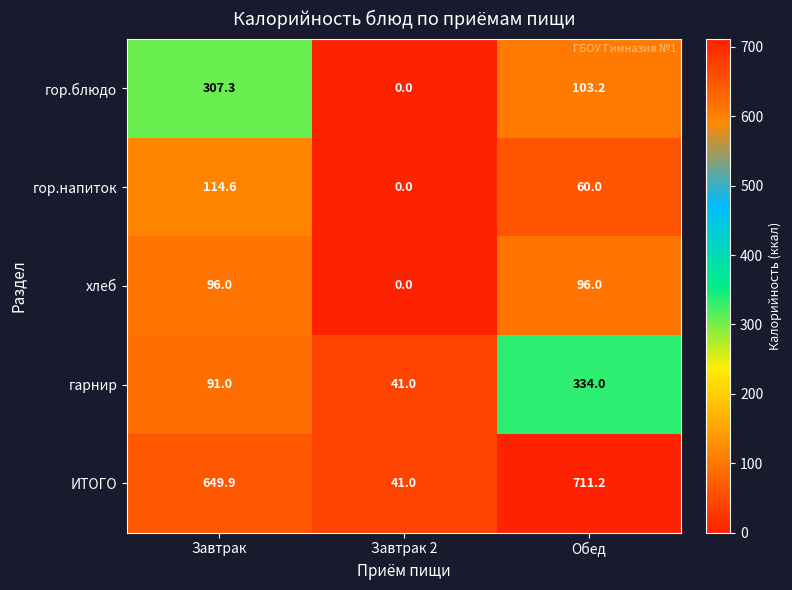

Which category has the lowest value across all series?

Завтрак 2